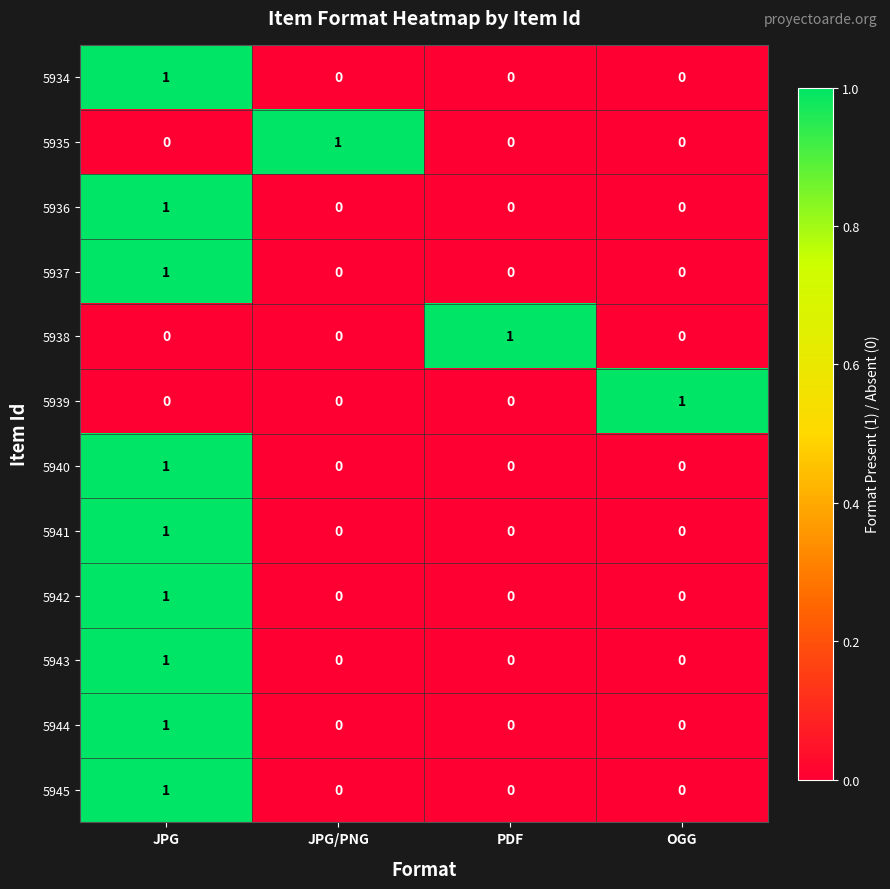

At which label does 5942 reach its peak?

JPG